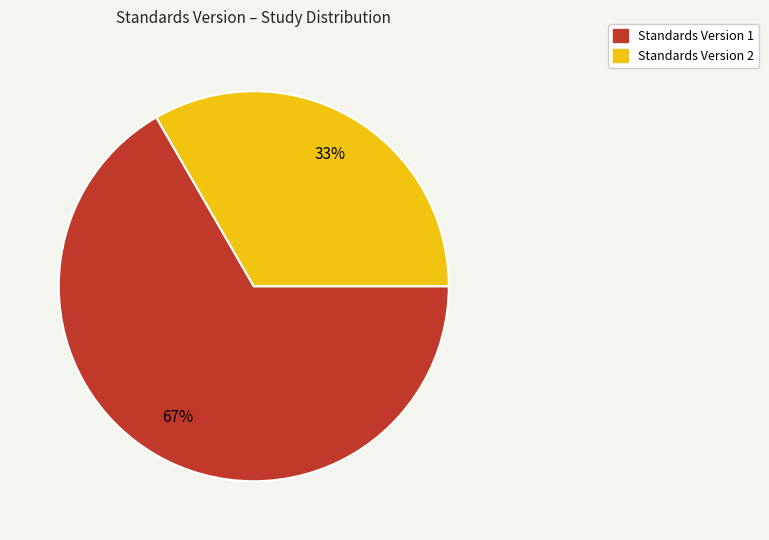

Is there any slice that represents more than half of the pie?

Yes